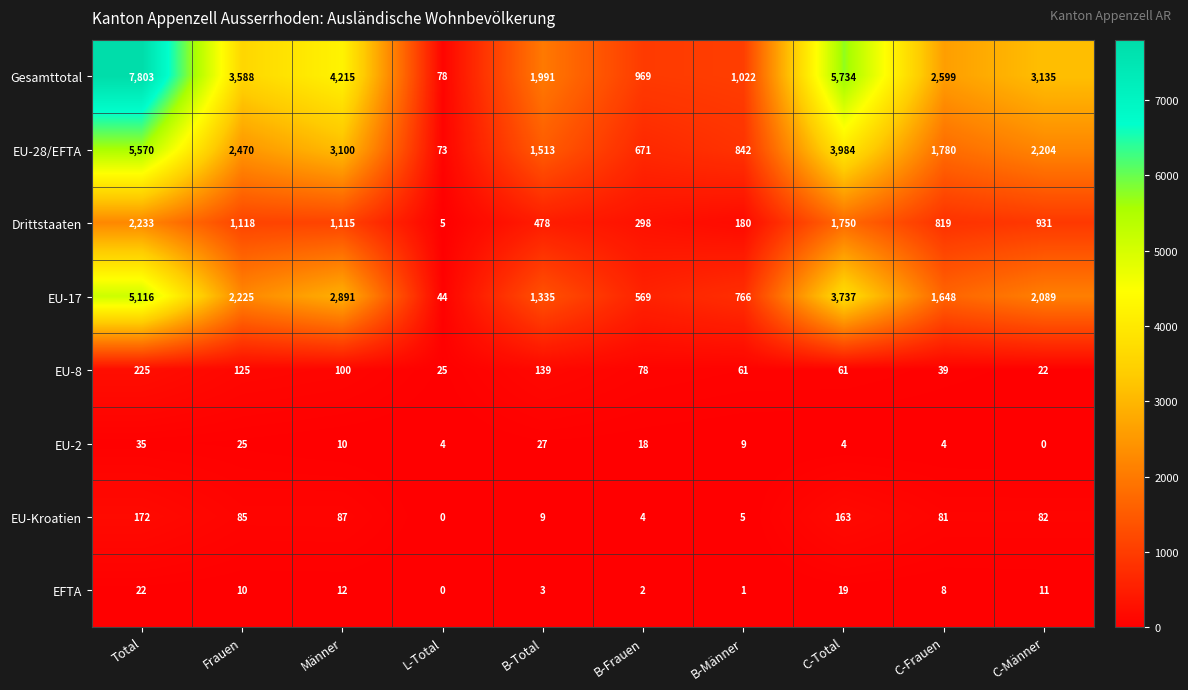

What is the average value of the EU-8 series?

88